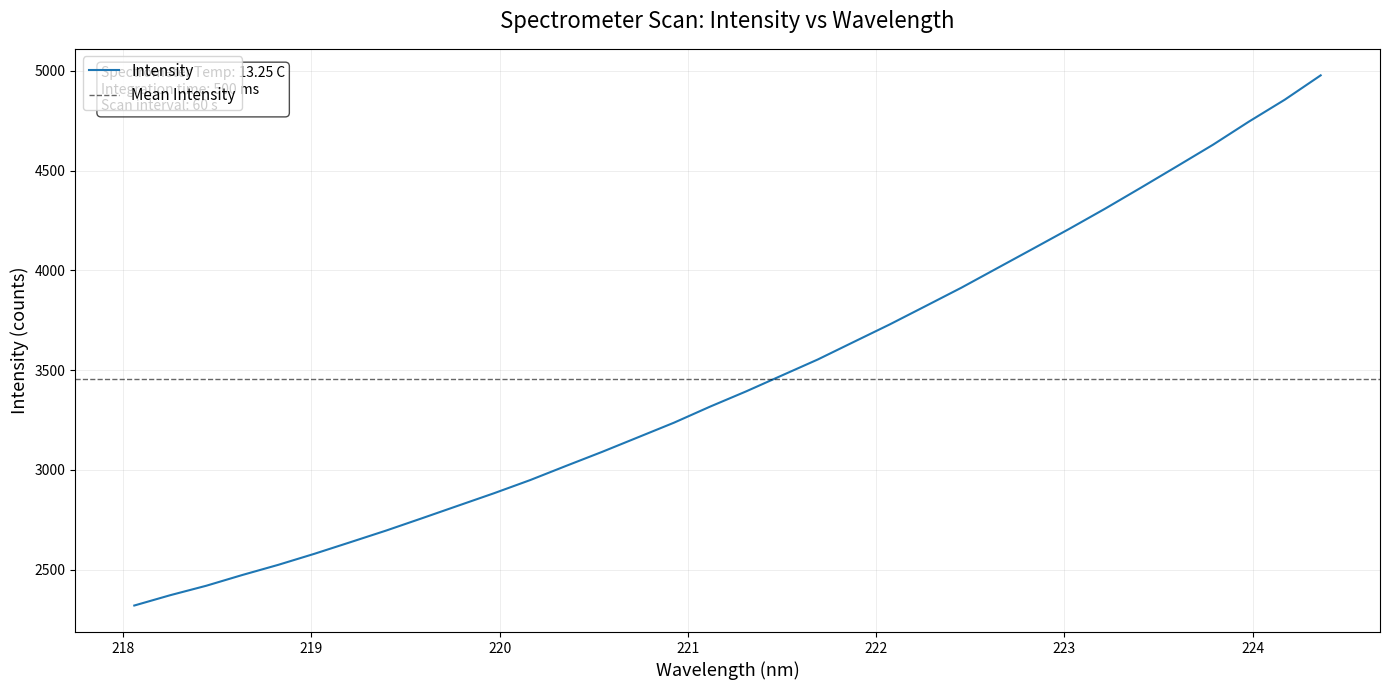

What is the greatest value displayed?

4977.3